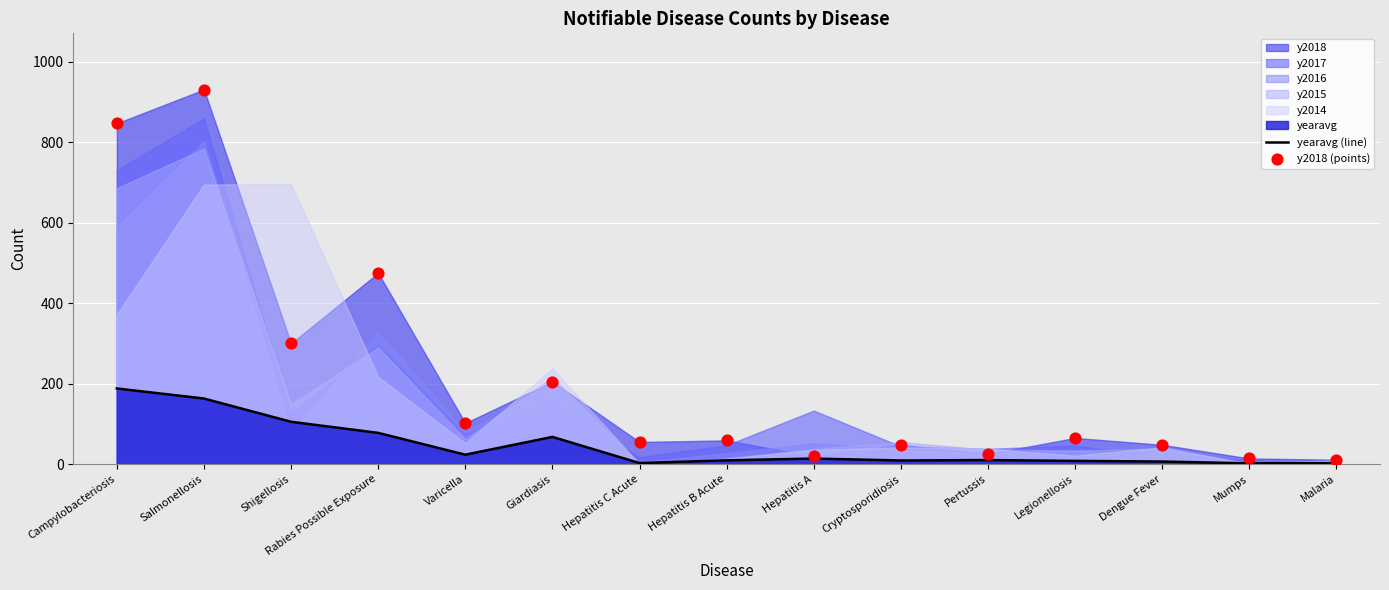

Which series has the widest spread of Y values?

y2018 (points)